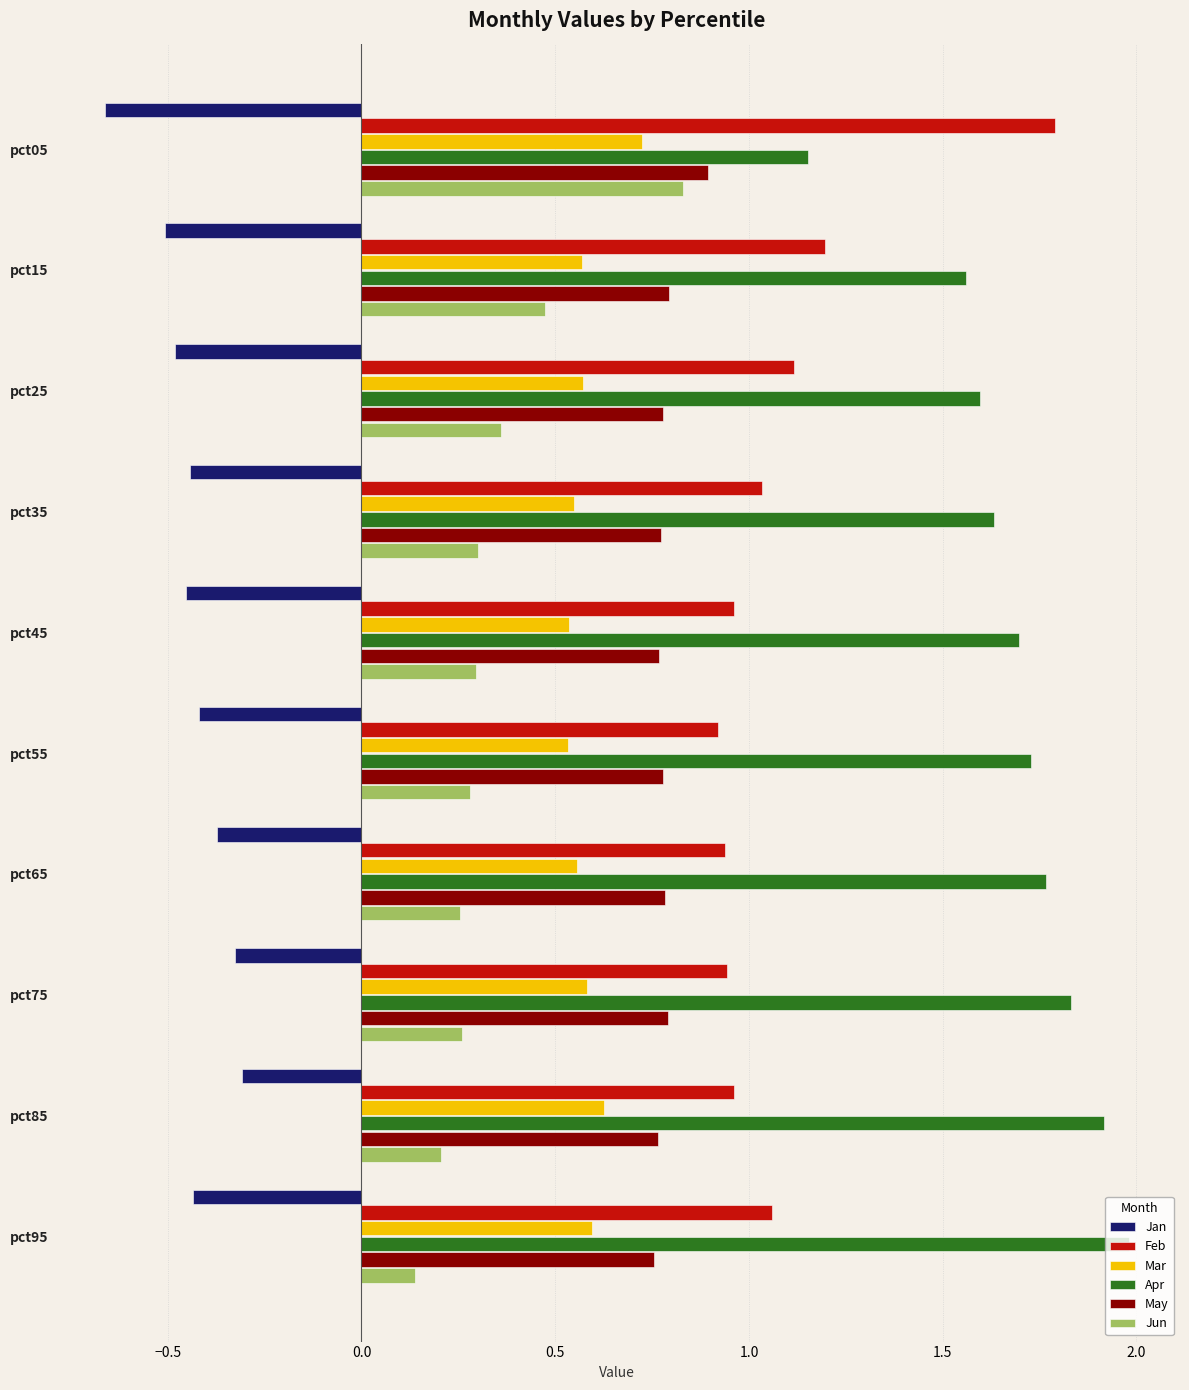

Is the value of Mar at pct05 greater than the value of Feb at pct65?

No